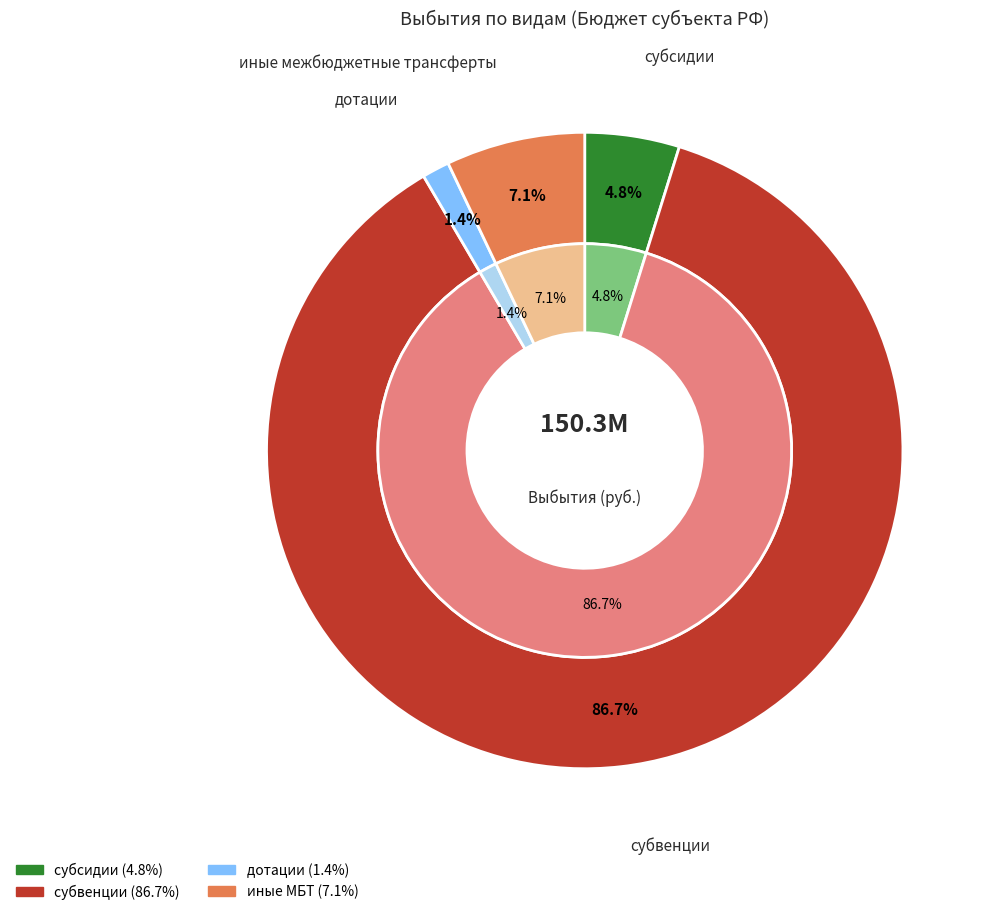

What is the ratio of the value at субсидии to the value at иные межбюджетные трансферты?

0.7